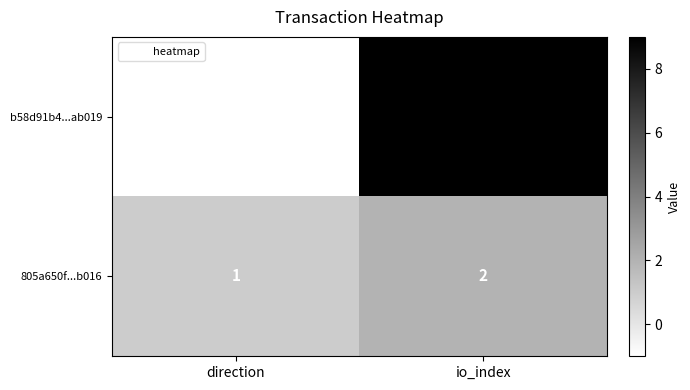

Rank the series at direction from highest to lowest value.

805a650f...b016, b58d91b4...ab019